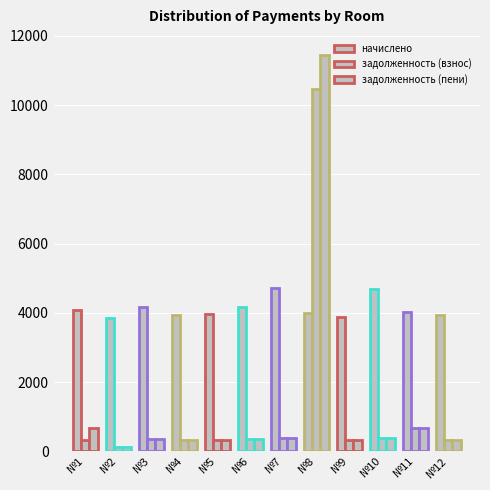

Are the bars horizontal?

No